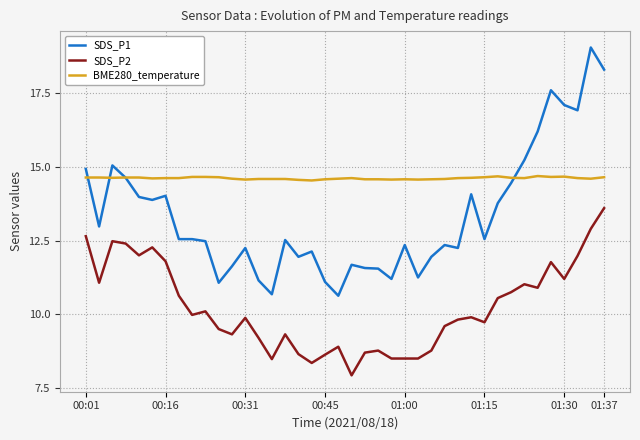

True or false: SDS_P2 and BME280_temperature intersect in this chart.

False